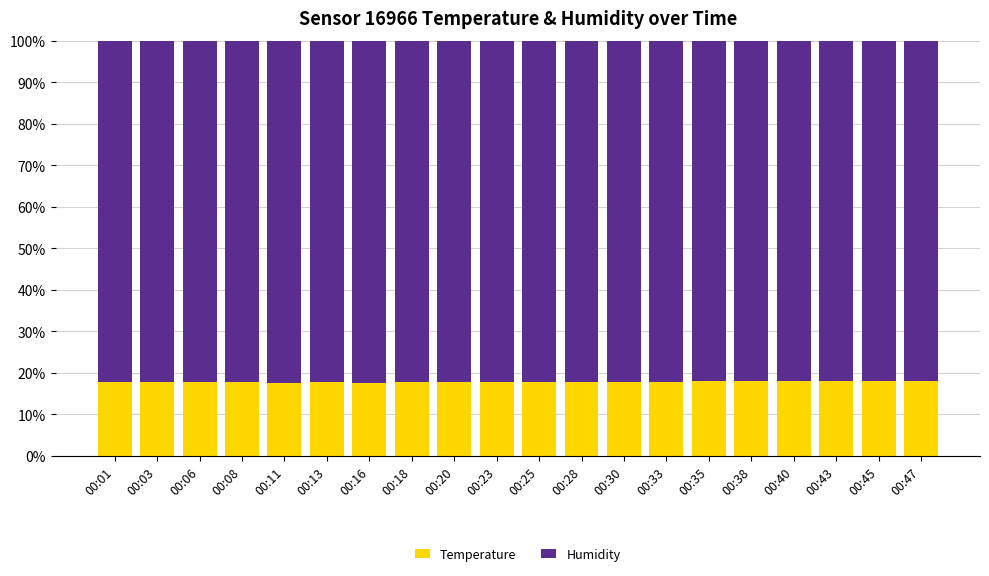

What is the difference between the maximum and minimum values in the Temperature series?

0.5